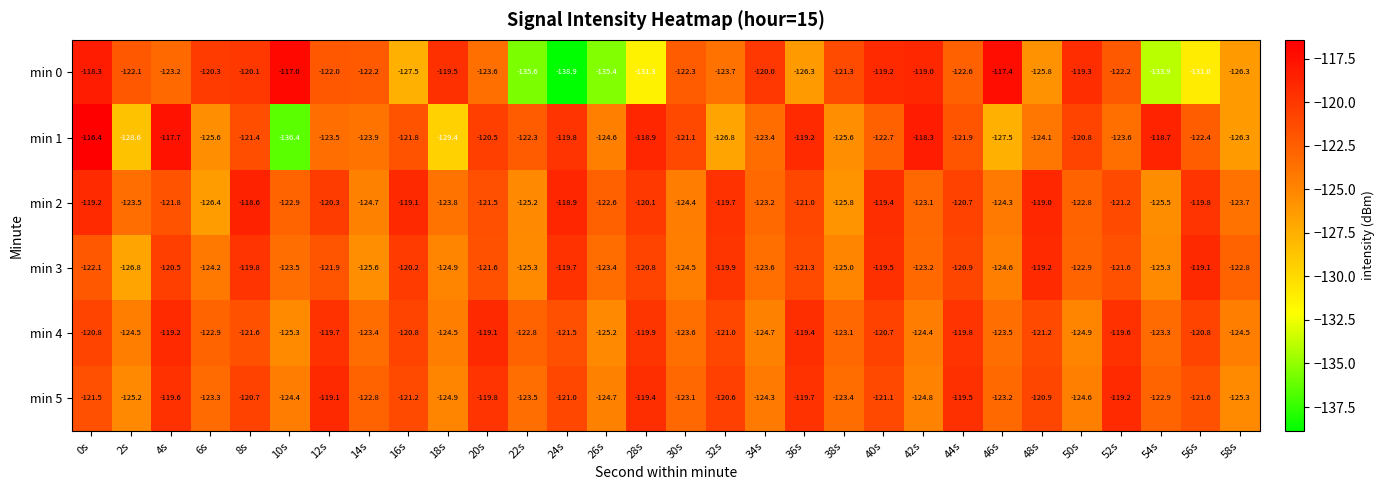

At 38s, list the series in order from smallest to largest.

min 2, min 1, min 3, min 5, min 4, min 0